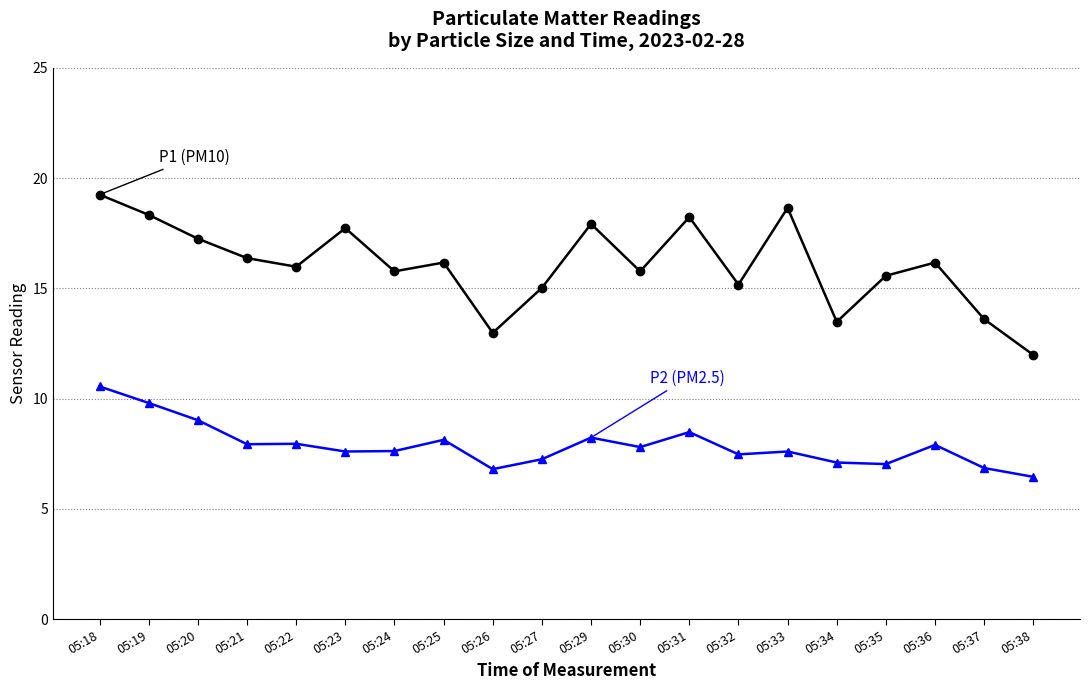

What is the spread (max minus min) of values at 05:36?

8.3